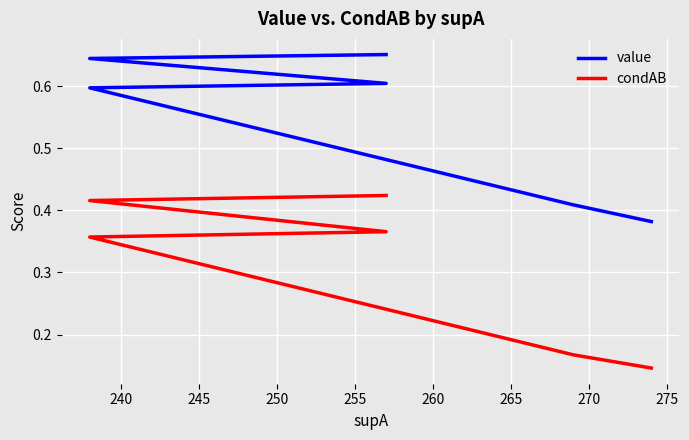

True or false: value and condAB intersect in this chart.

False